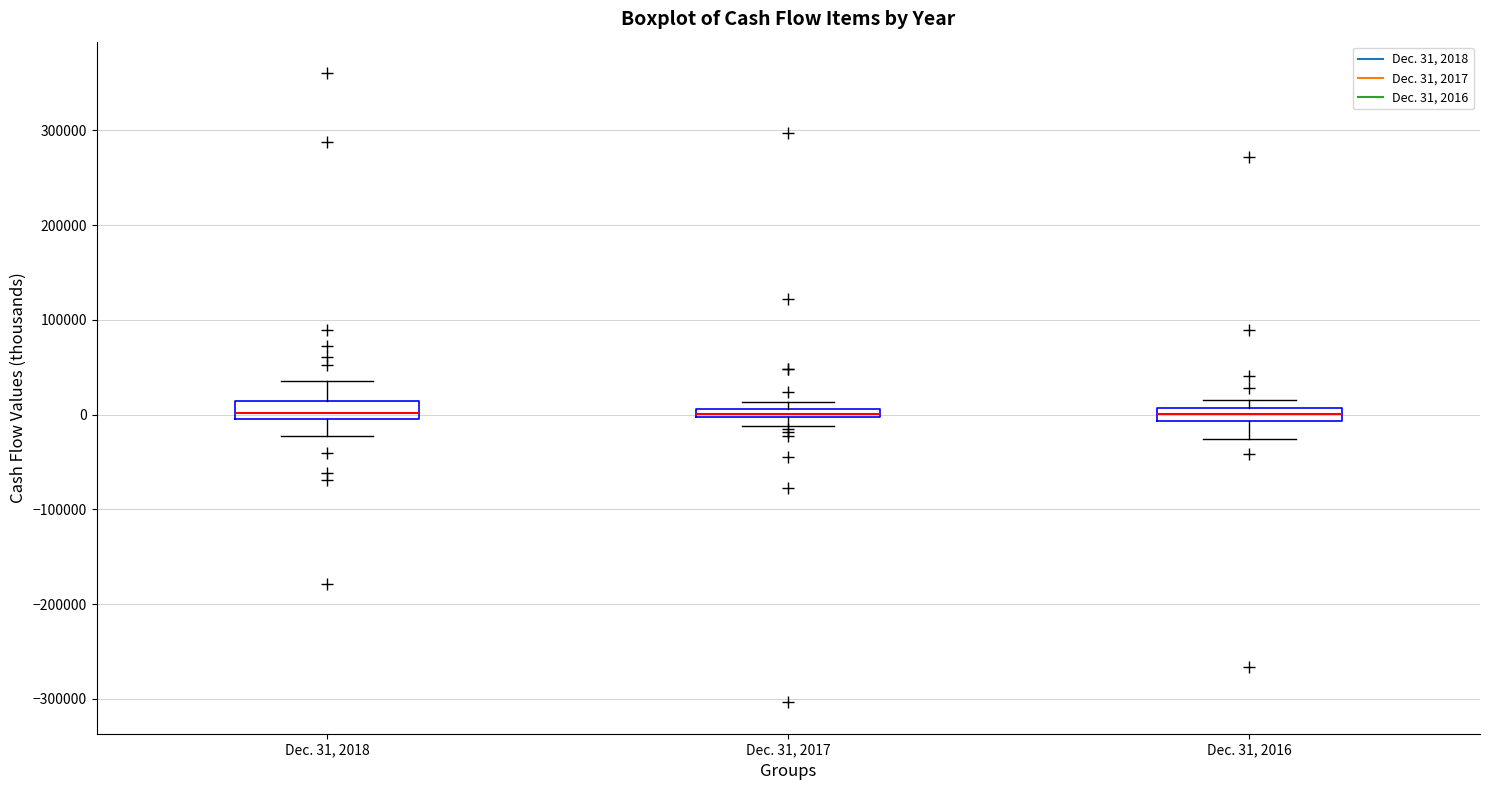

Where does the lower whisker of the box for Dec. 31, 2018 end on the y-axis? The values are not printed on the chart, so give them approximately, as read against the axis.

-20000